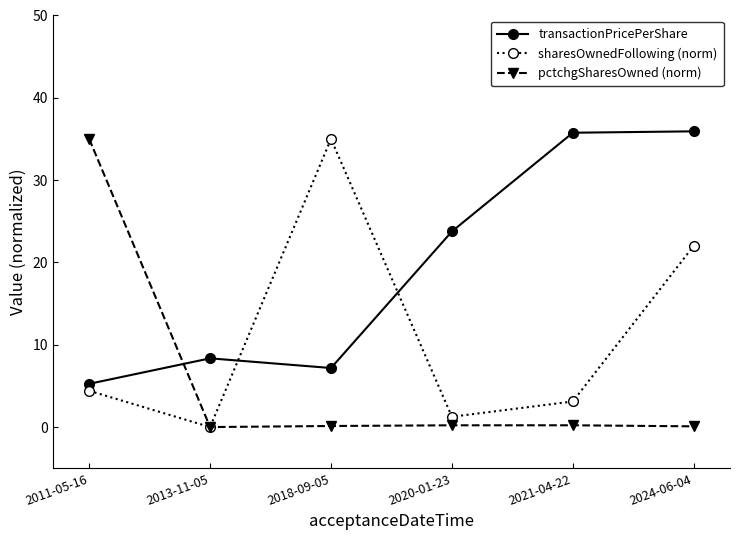

List the series in order of their overall mean, lowest first.

pctchgSharesOwned (norm), sharesOwnedFollowing (norm), transactionPricePerShare